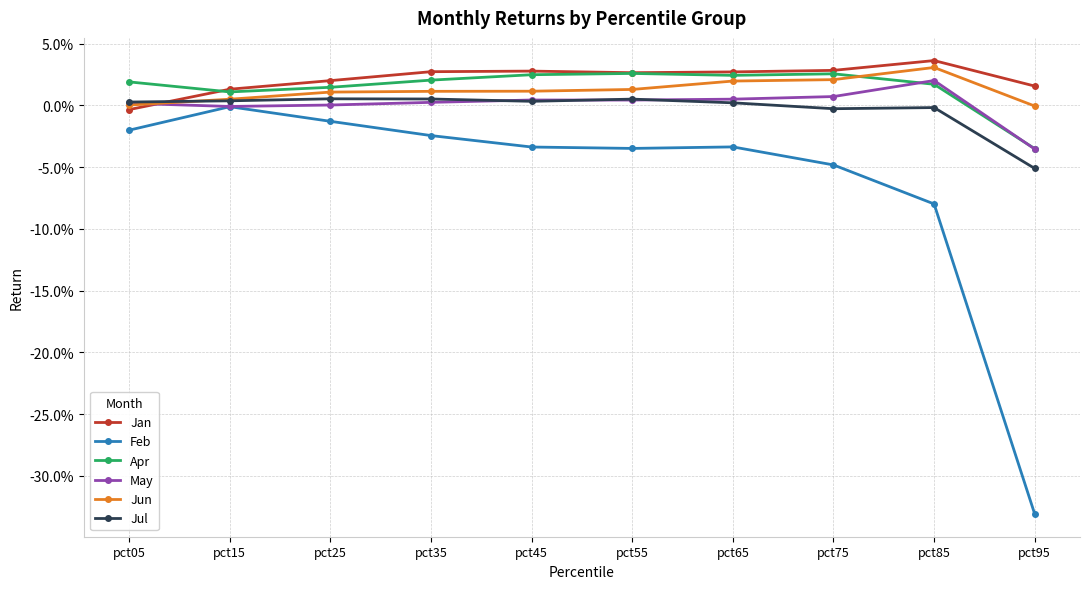

Is this an area chart (filled region under the line)?

No